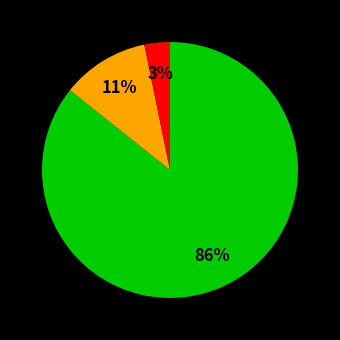

Count the number of slices in the pie.

3